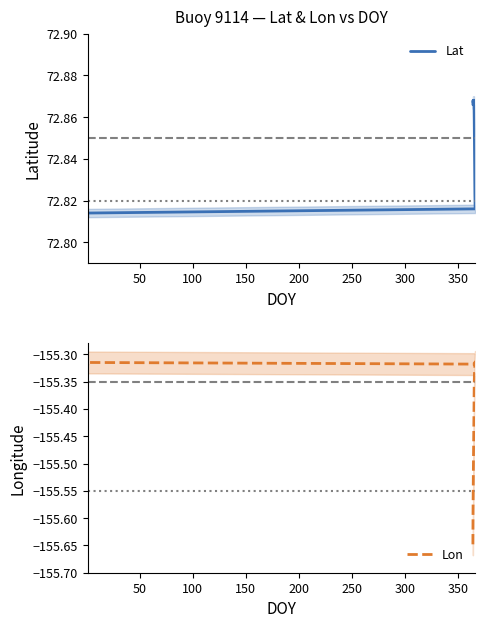

True or false: Lat and Lon intersect in this chart.

False